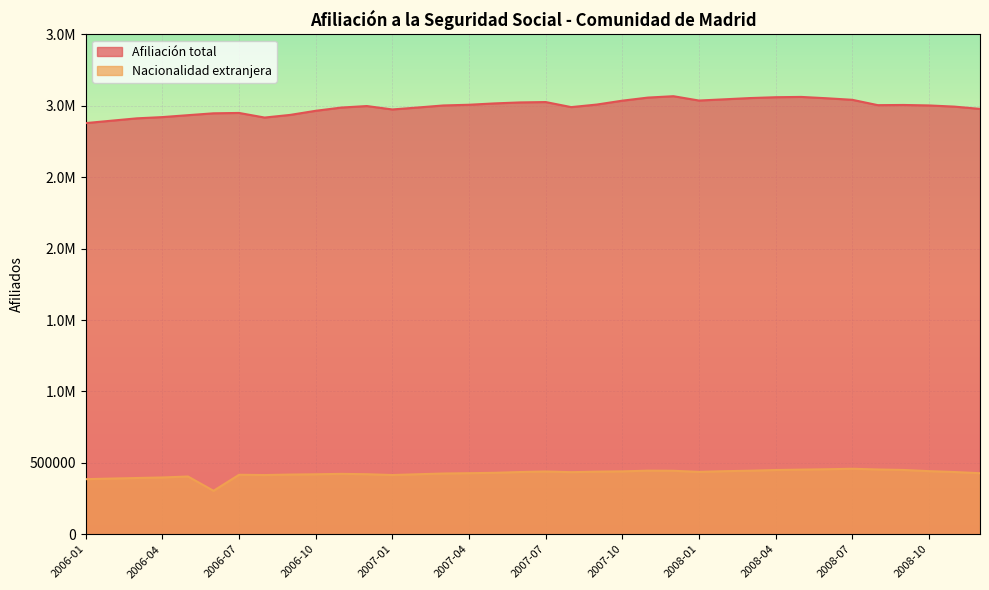

What is the spread (max minus min) of values at 2008-01?

2600674